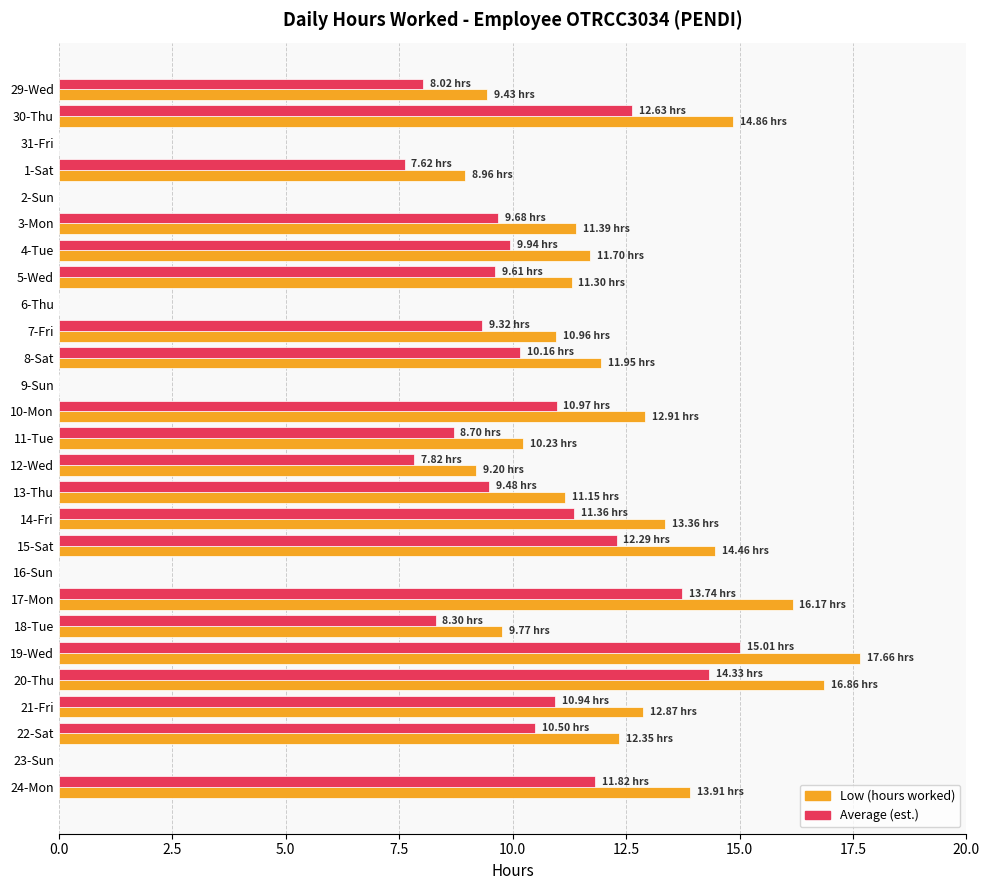

At which category is the sum across all series the highest?

19-Wed